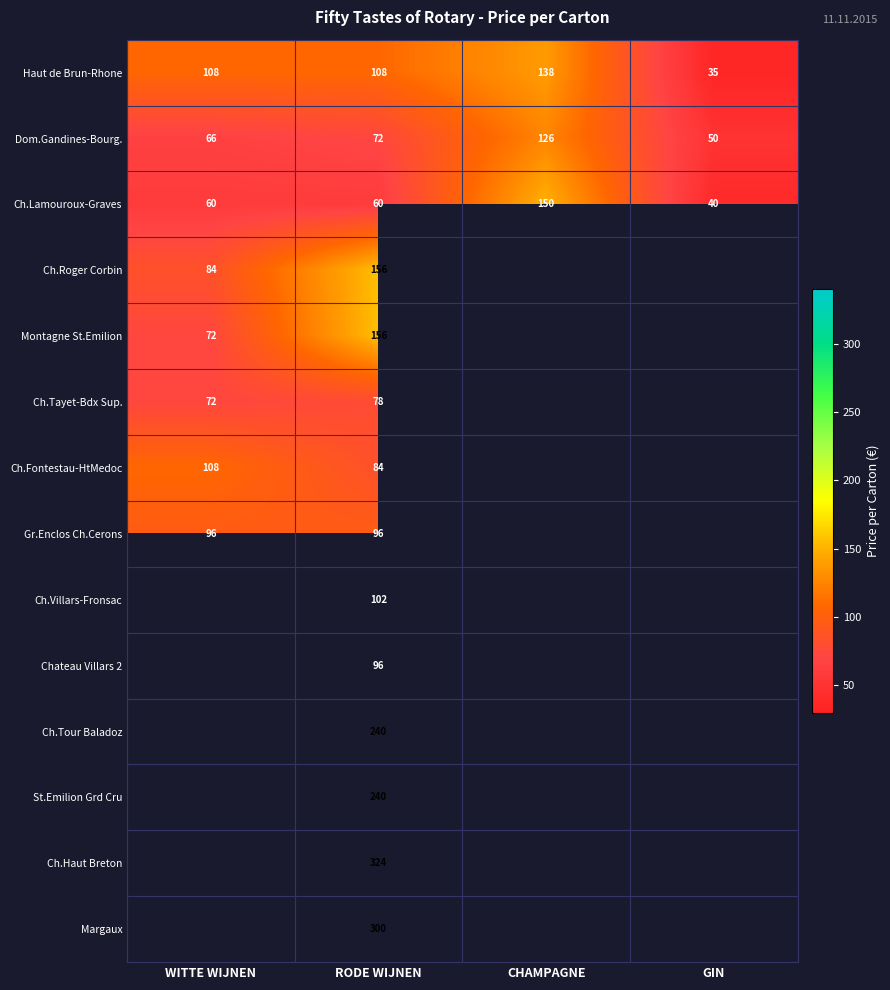

The value of Dom.Gandines-Bourg. at CHAMPAGNE is 183. True or false?

False